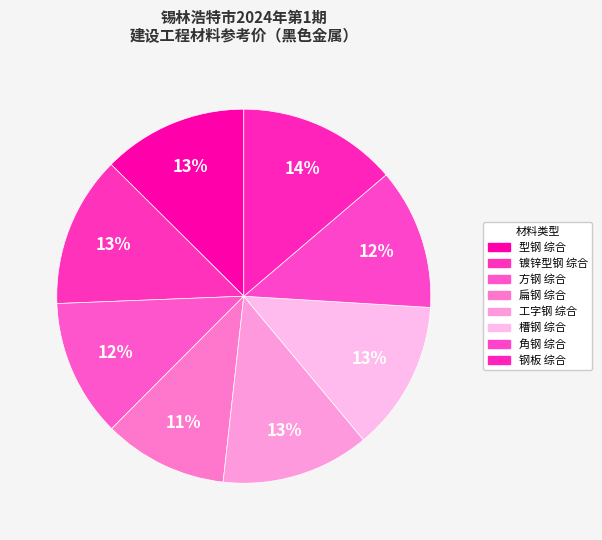

Is there any slice that represents more than half of the pie?

No